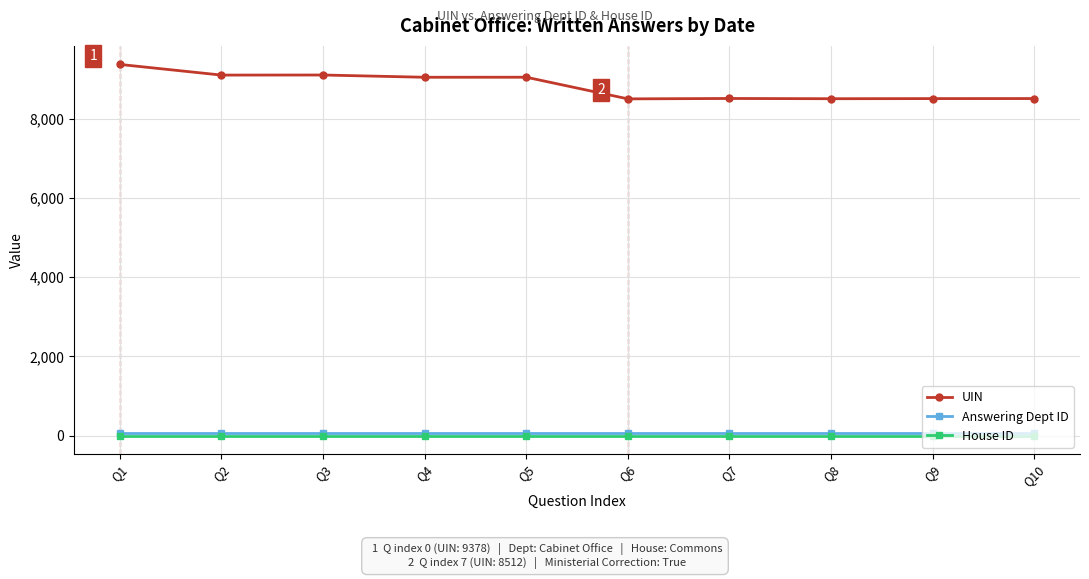

How many series are shown in this chart?

3